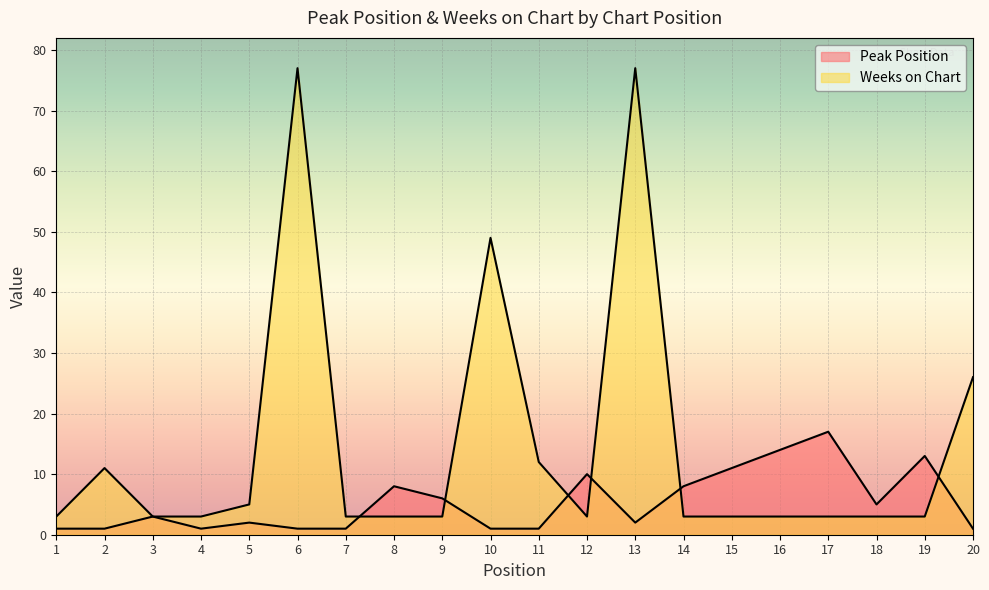

What is the approximate value of Peak Position at 9?

6